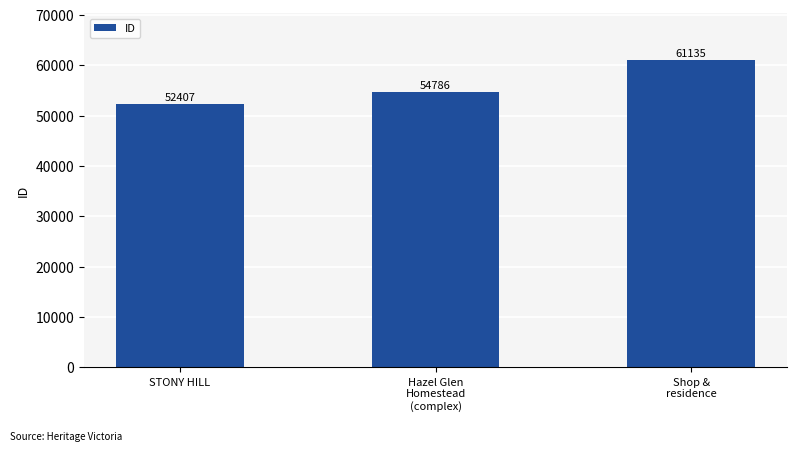

List the labels in order of value, smallest first.

STONY HILL, Hazel Glen
Homestead
(complex), Shop &
residence